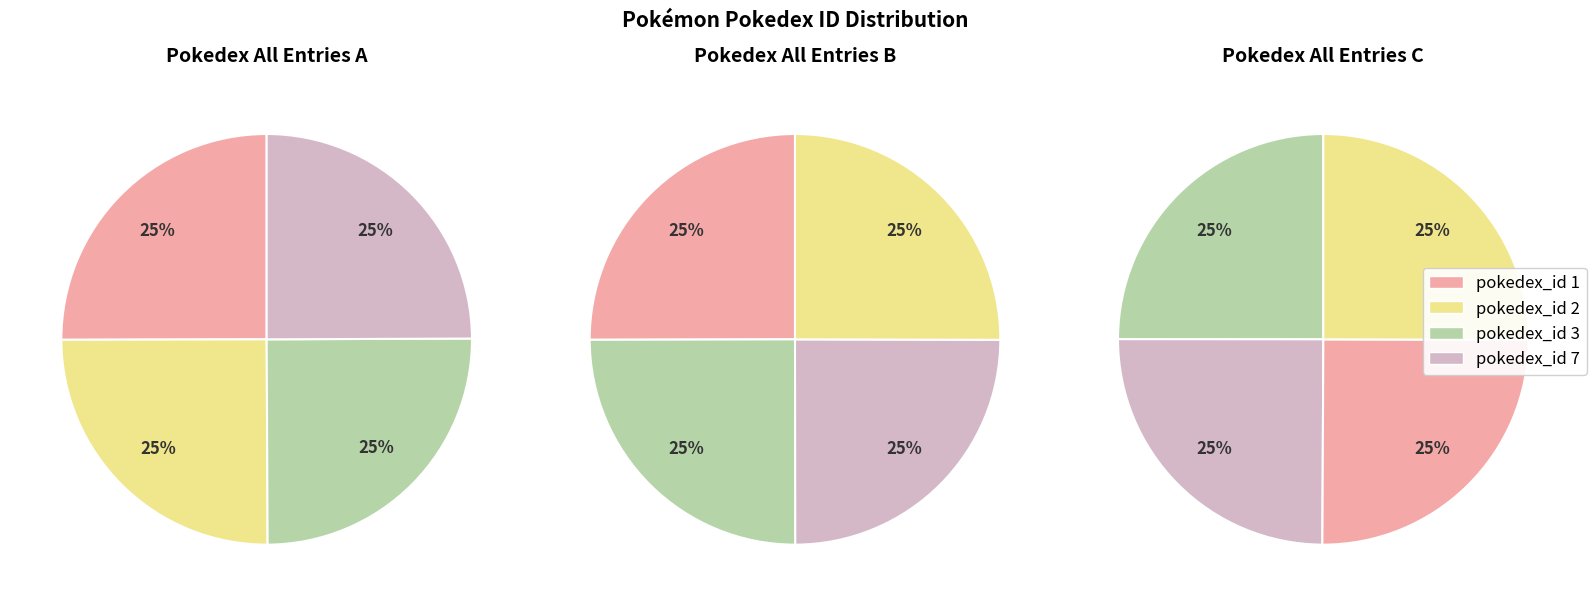

How many segments does this pie chart have?

4